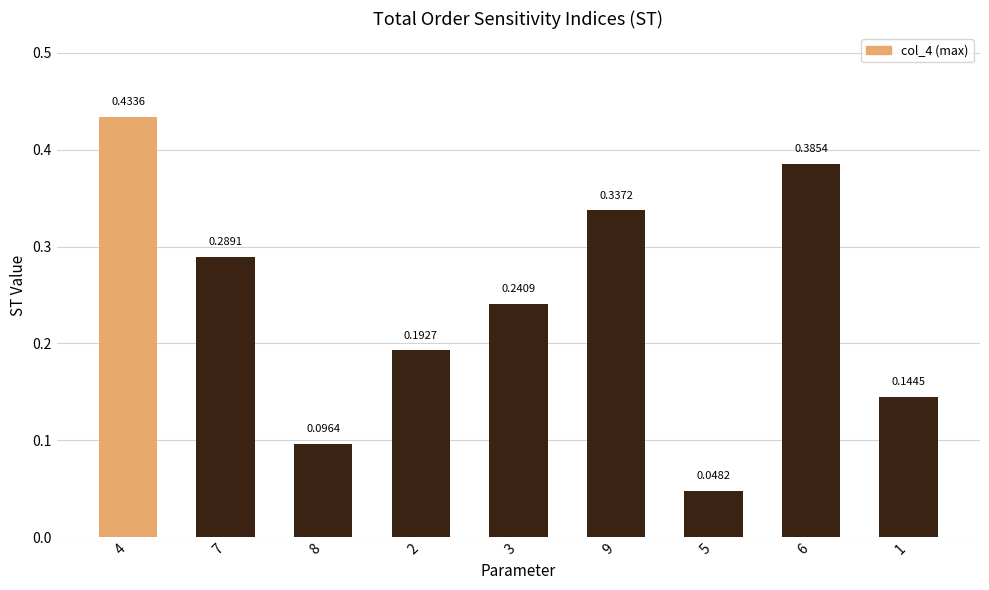

Does the chart contain stacked bars?

No